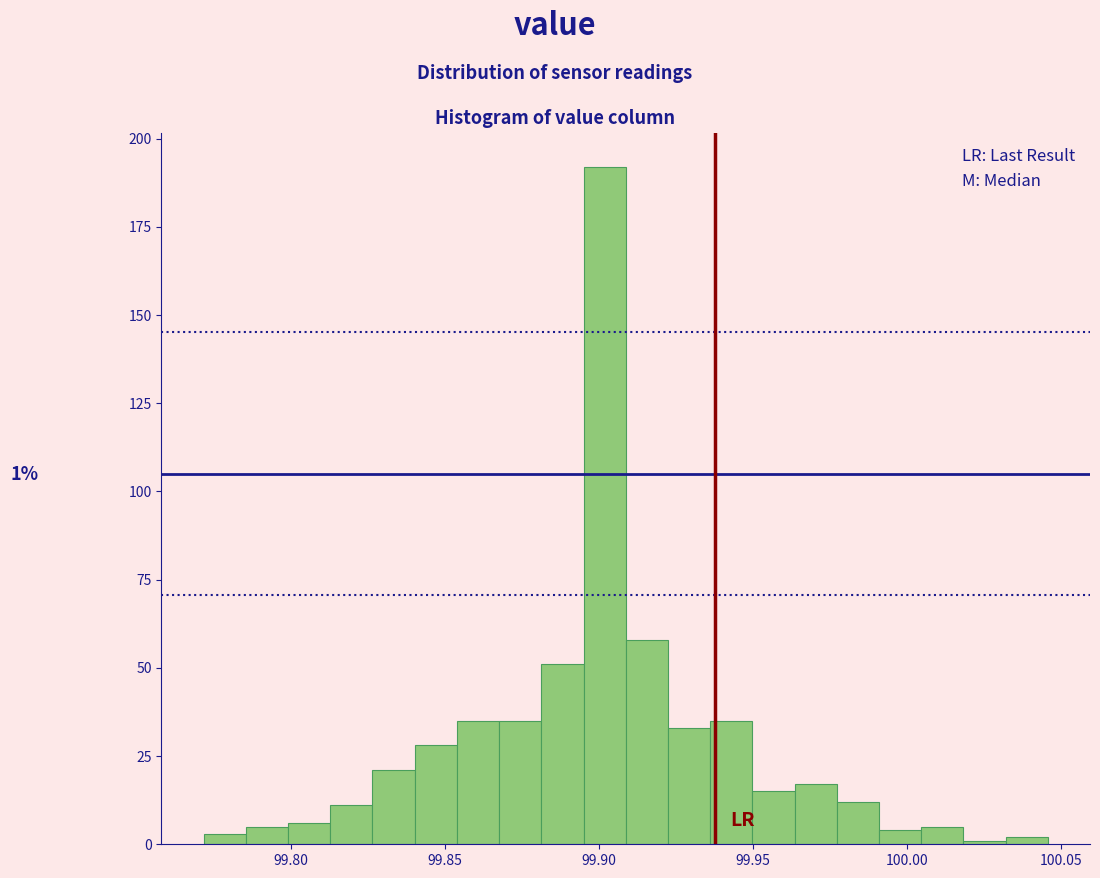

Around what value on the x-axis is the tallest bar? Give the approximate position of its centre, as read against the axis.

99.900